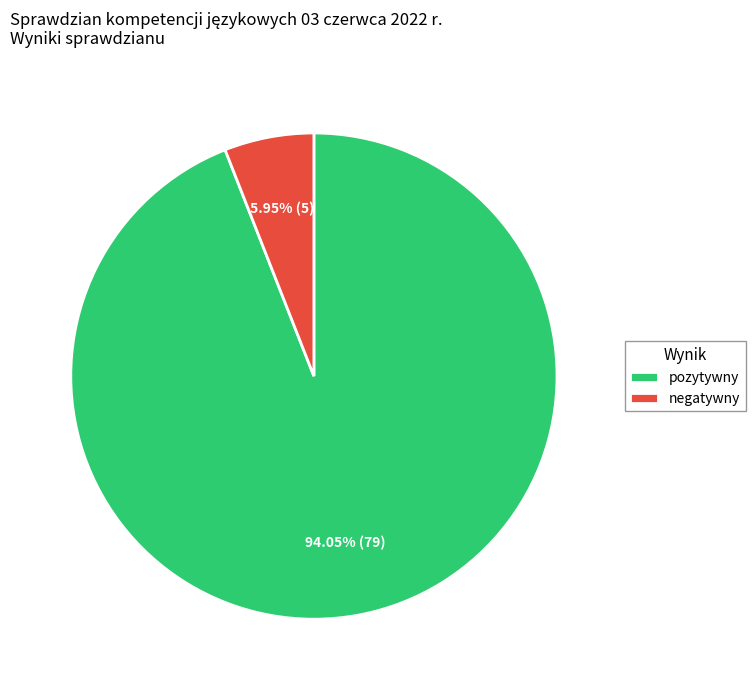

Which slice is the smallest?

negatywny